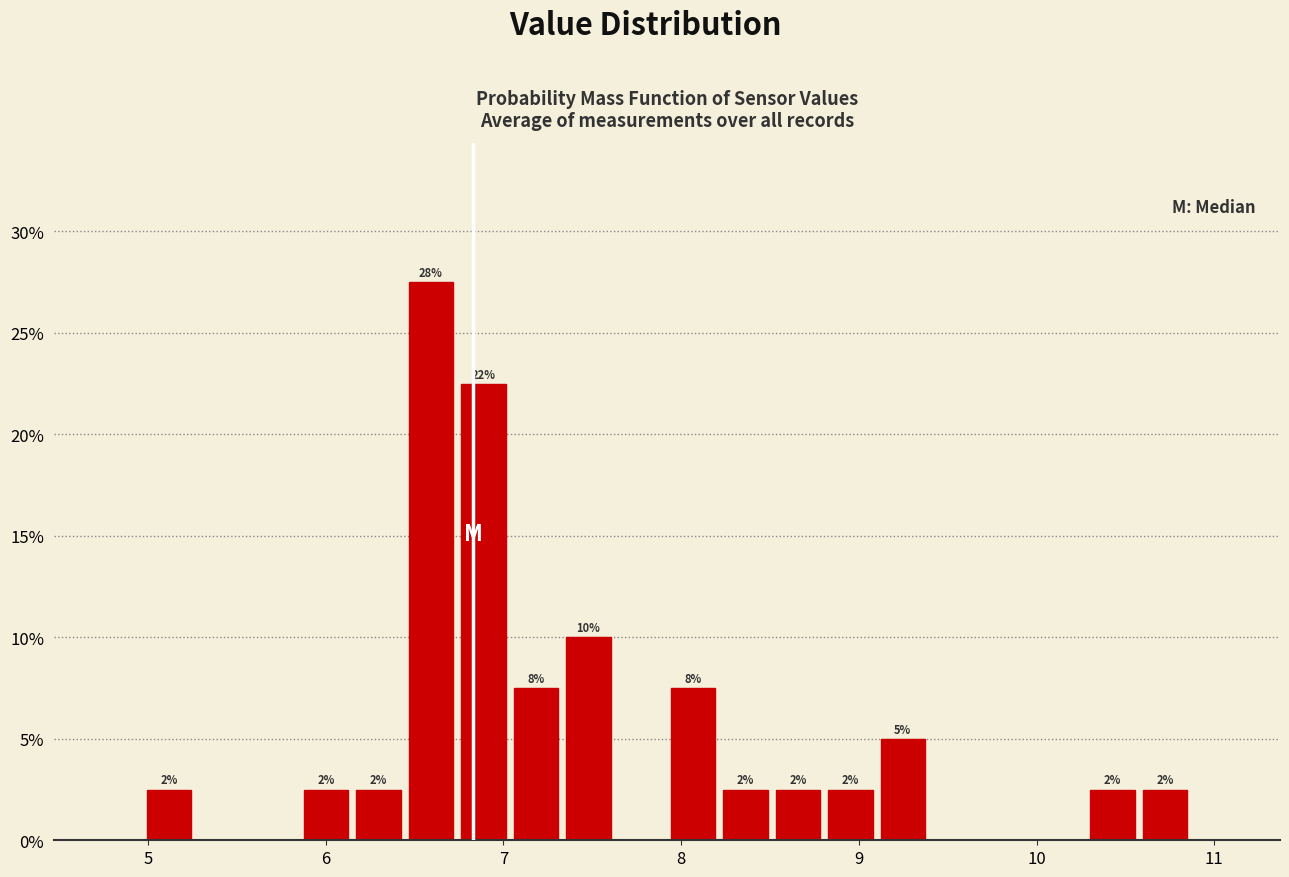

Read against the x-axis, roughly where is the centre of the tallest bar?

6.6